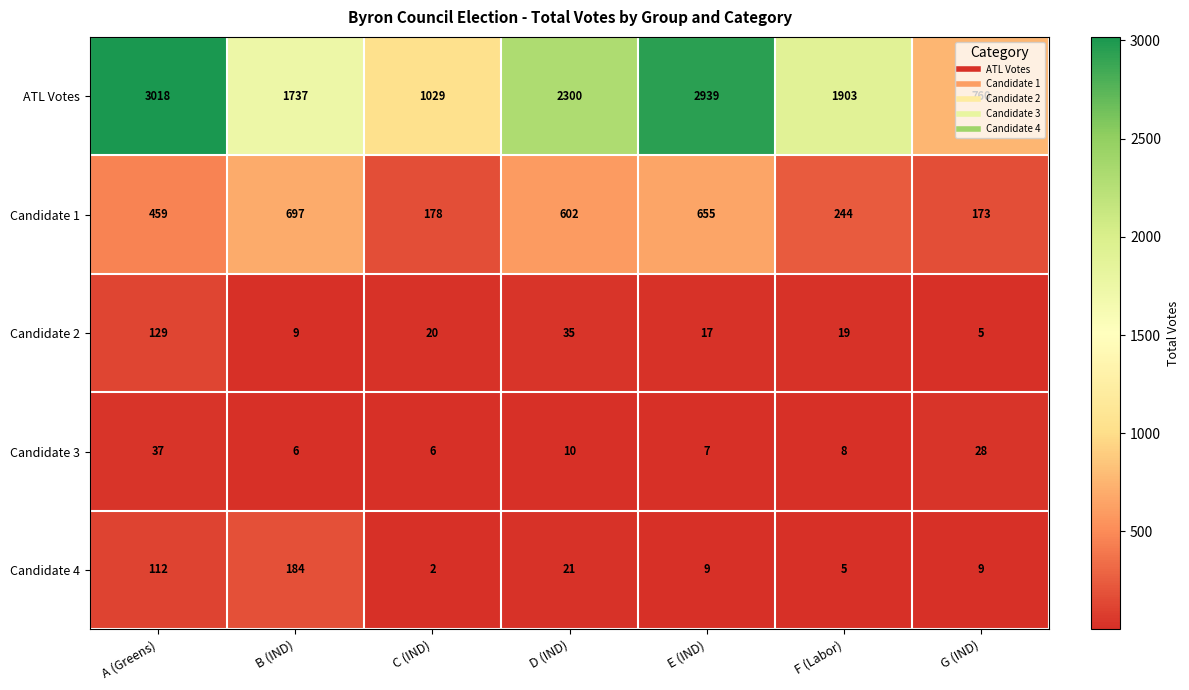

Which series has the largest range (max minus min)?

ATL Votes